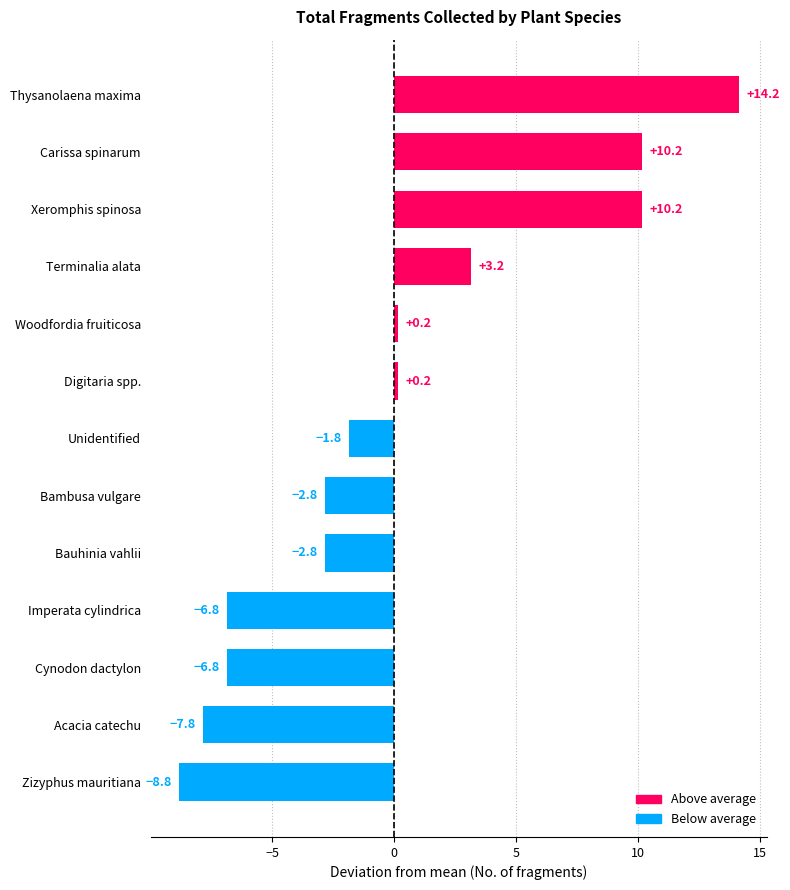

Reading top to bottom, extract all data points from this chart.

Thysanolaena maxima=14.2	Carissa spinarum=10.2	Xeromphis spinosa=10.2	Terminalia alata=3.2	Woodfordia fruiticosa=0.2	Digitaria spp.=0.2	Unidentified=-1.8	Bambusa vulgare=-2.8	Bauhinia vahlii=-2.8	Imperata cylindrica=-6.8	Cynodon dactylon=-6.8	Acacia catechu=-7.8	Zizyphus mauritiana=-8.8